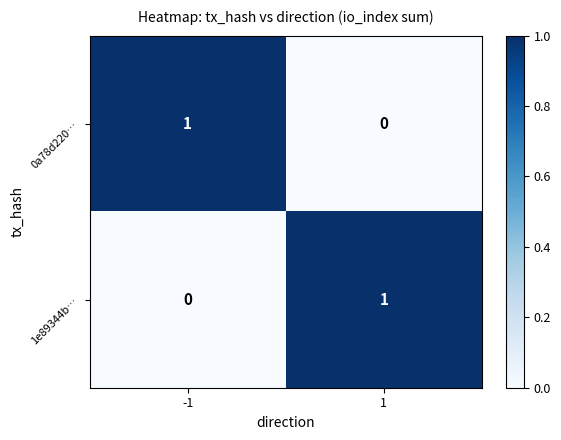

The 0a78d220… series shows 1 at -1. True or false?

True